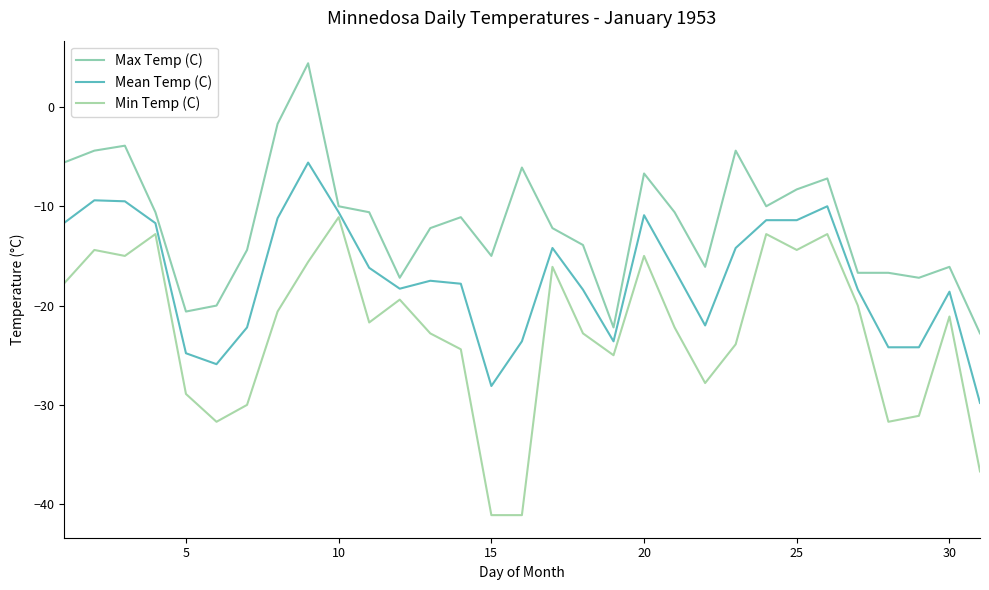

In Mean Temp (C), how many points are lower than both neighbors (excluding endpoints)?

5